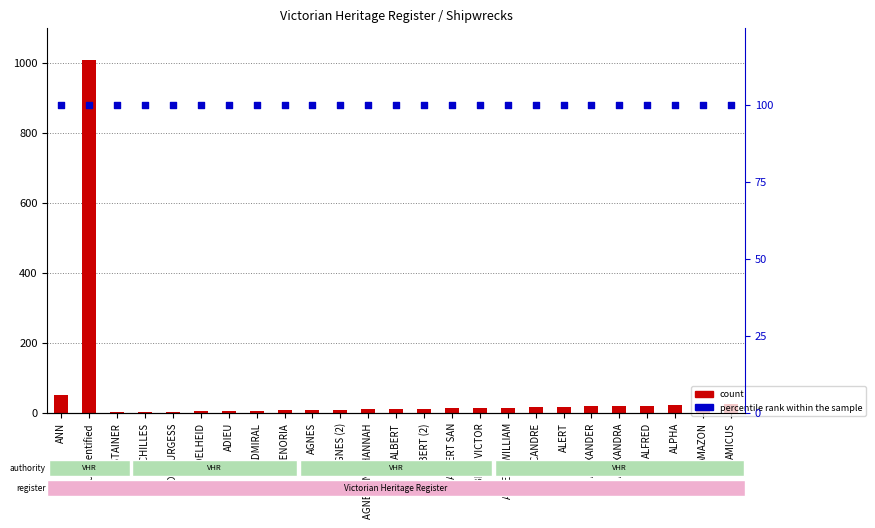

At which category is the sum across all series the highest?

Unidentified